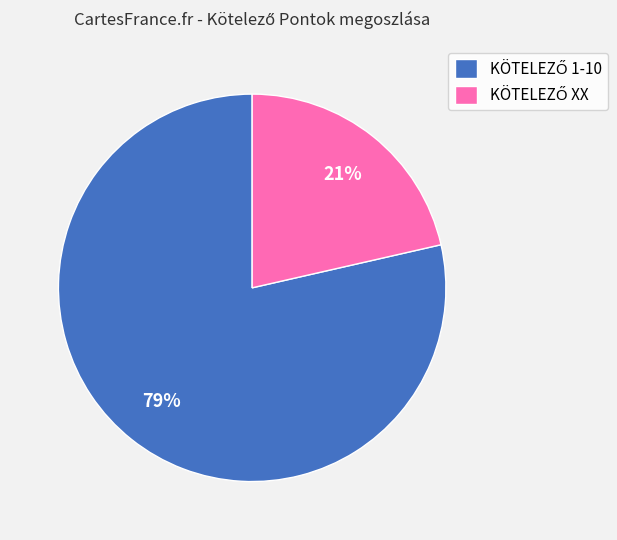

To the nearest percent, what is the average slice percentage?

50%